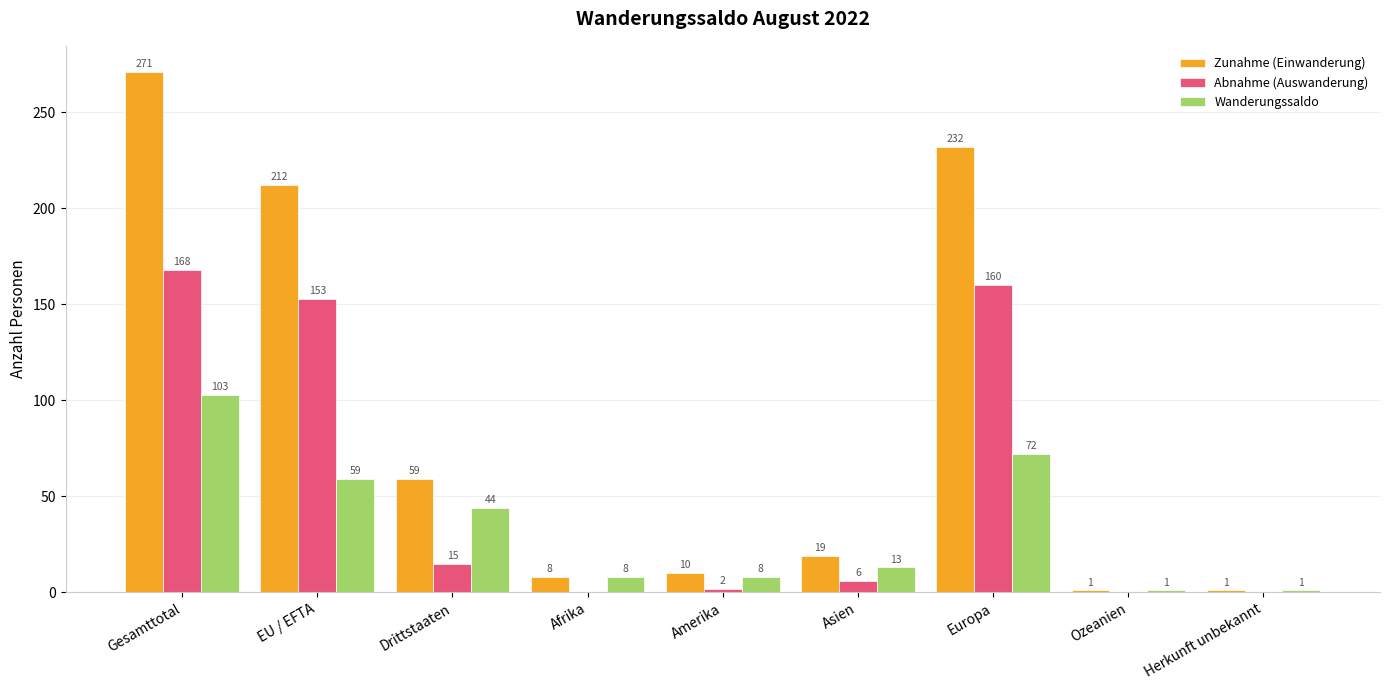

Reading left to right, what are all the values shown in this chart?

Zunahme (Einwanderung): 271	212	59	8	10	19	232	1	1
Abnahme (Auswanderung): 168	153	15	0	2	6	160	0	0
Wanderungssaldo: 103	59	44	8	8	13	72	1	1